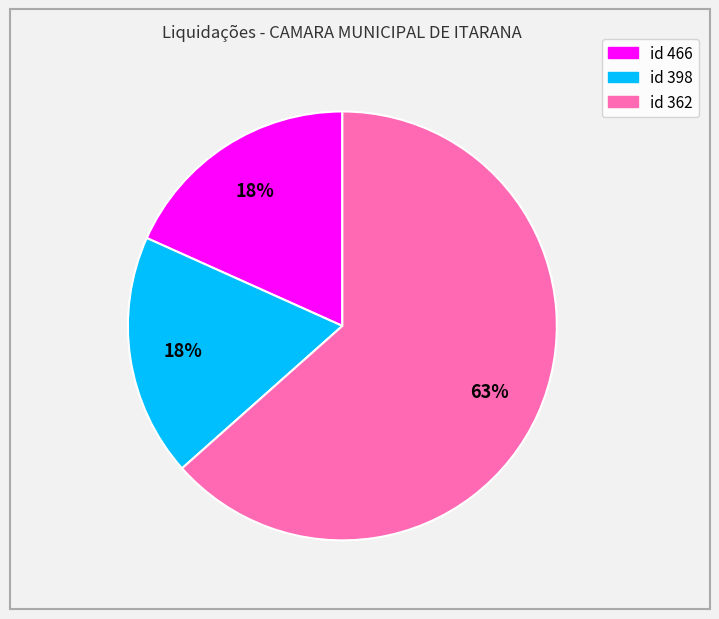

To the nearest percent, what is the average slice percentage?

33%